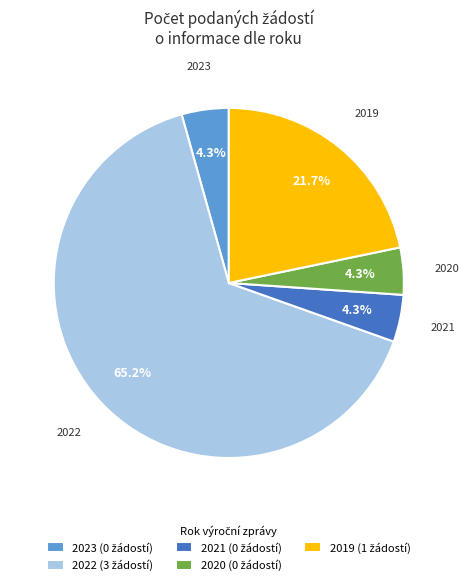

Between 2019 and 2023, which is larger?

2019